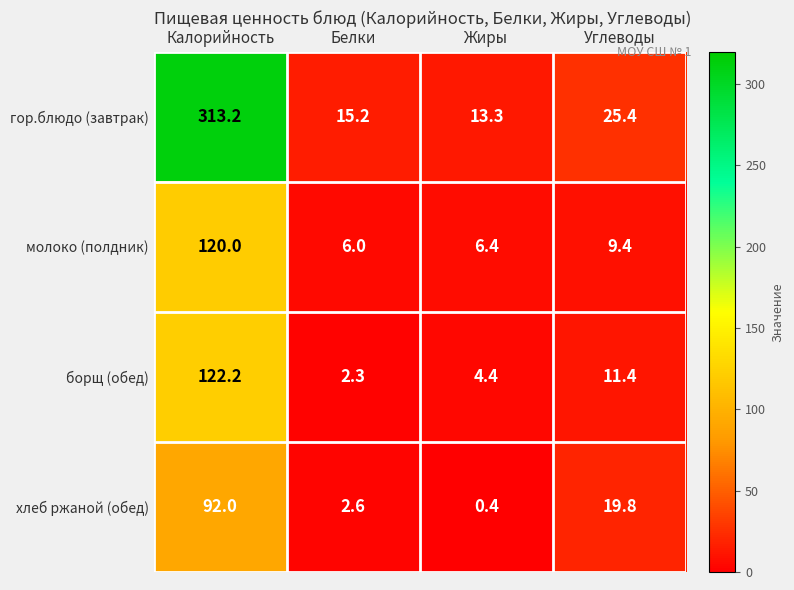

Reading left to right, transcribe all the data shown in this chart.

гор.блюдо (завтрак): Калорийность=313.2	Белки=15.2	Жиры=13.3	Углеводы=25.4
молоко (полдник): Калорийность=120.0	Белки=6.0	Жиры=6.4	Углеводы=9.4
борщ (обед): Калорийность=122.2	Белки=2.3	Жиры=4.4	Углеводы=11.4
хлеб ржаной (обед): Калорийность=92.0	Белки=2.6	Жиры=0.4	Углеводы=19.8